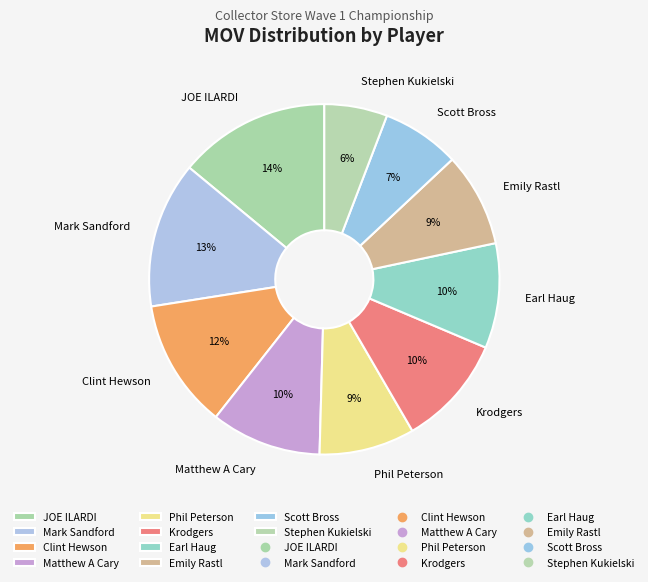

How many segments does this pie chart have?

10